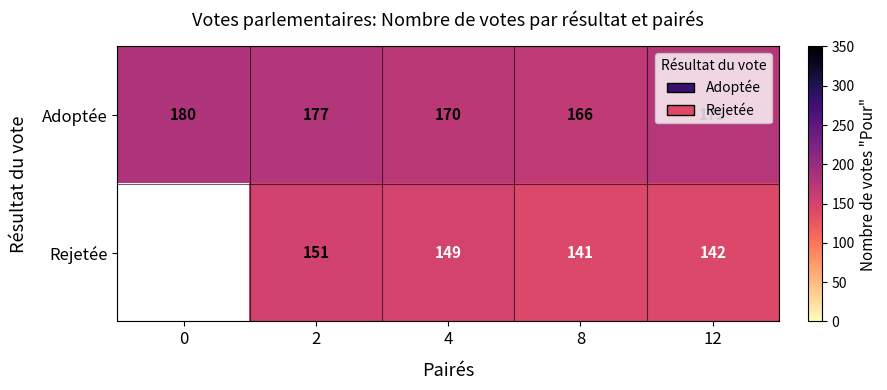

At which category is the sum across all series the highest?

2